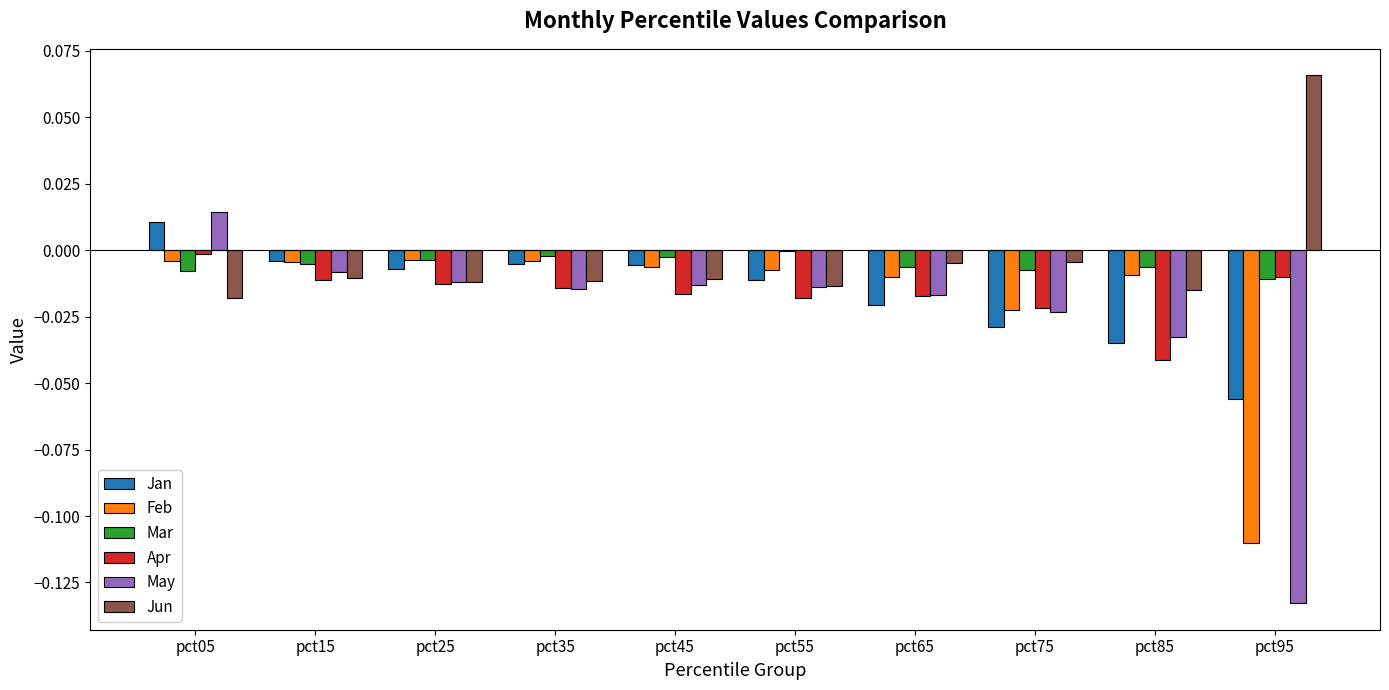

Between pct05 and pct45, which series saw the biggest shift?

May